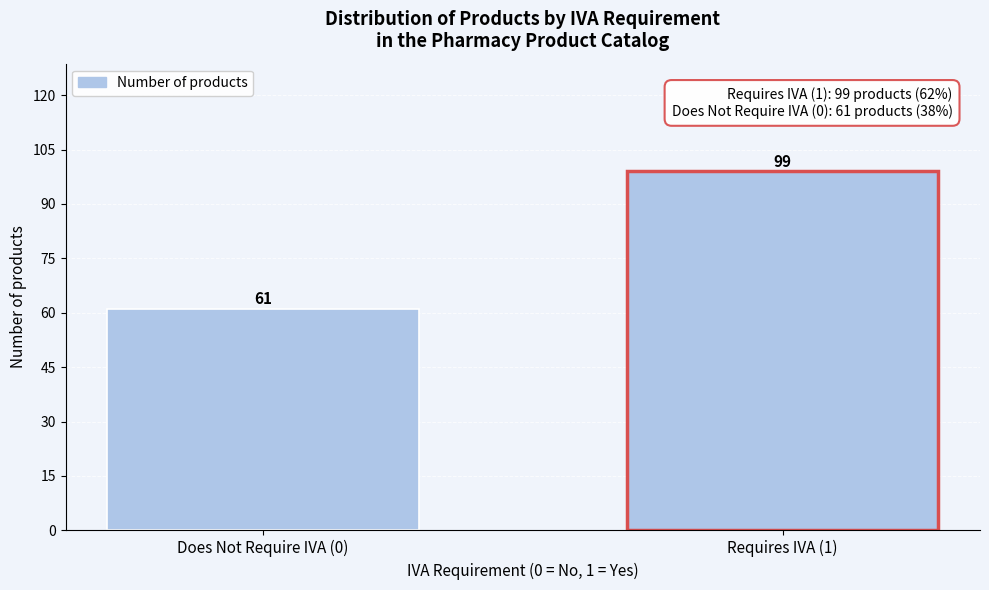

Reading left to right, extract all data points from this chart.

61	99